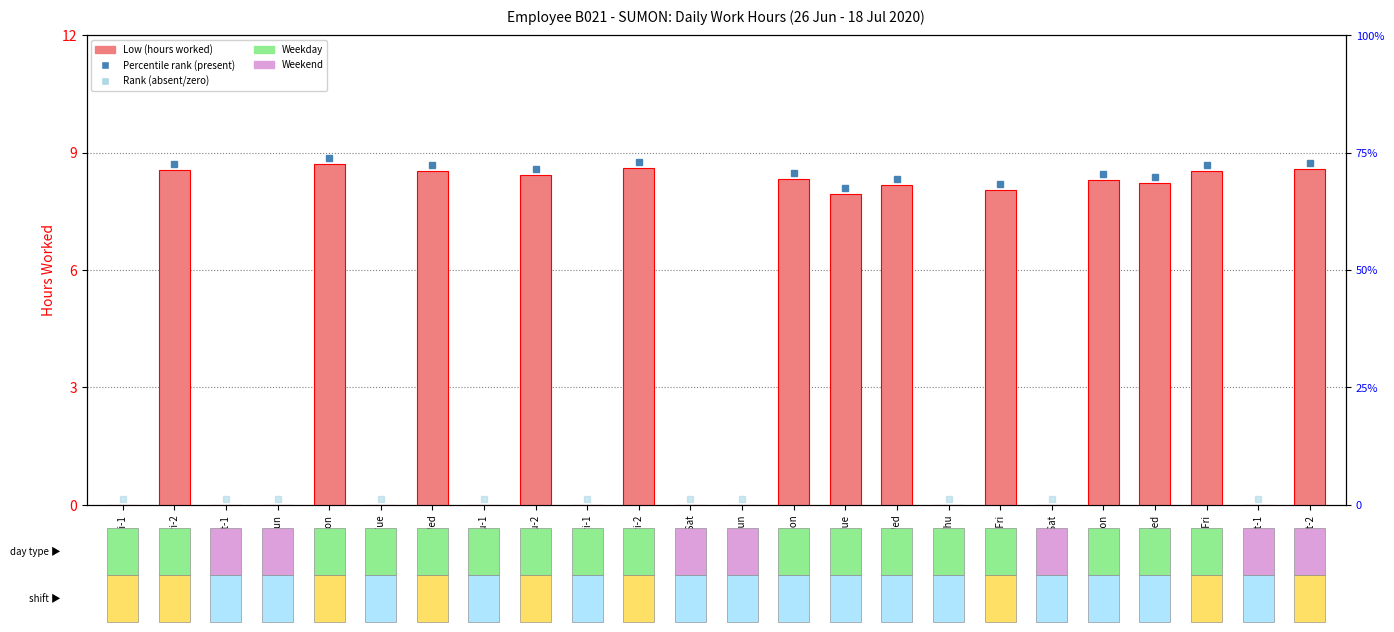

Reading right to left, list all the values displayed in this chart.

8.6	0.0	8.5	8.2	8.3	0.0	8.0	0.0	8.2	7.9	8.3	0.0	0.0	8.6	0.0	8.4	0.0	8.5	0.0	8.7	0.0	0.0	8.6	0.0